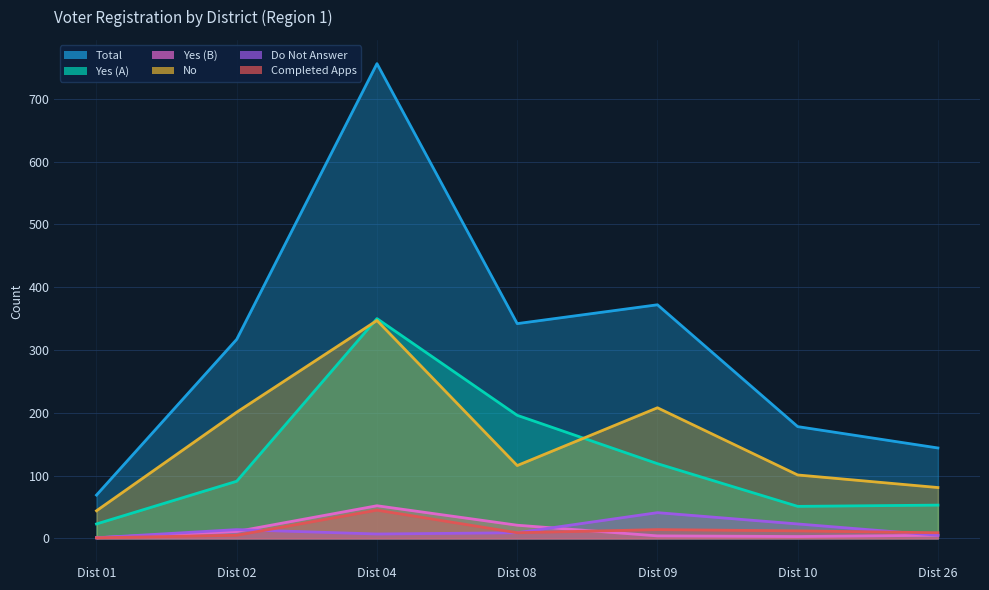

What is the sum of the Do Not Answer values at Dist 02 and Dist 10?

37